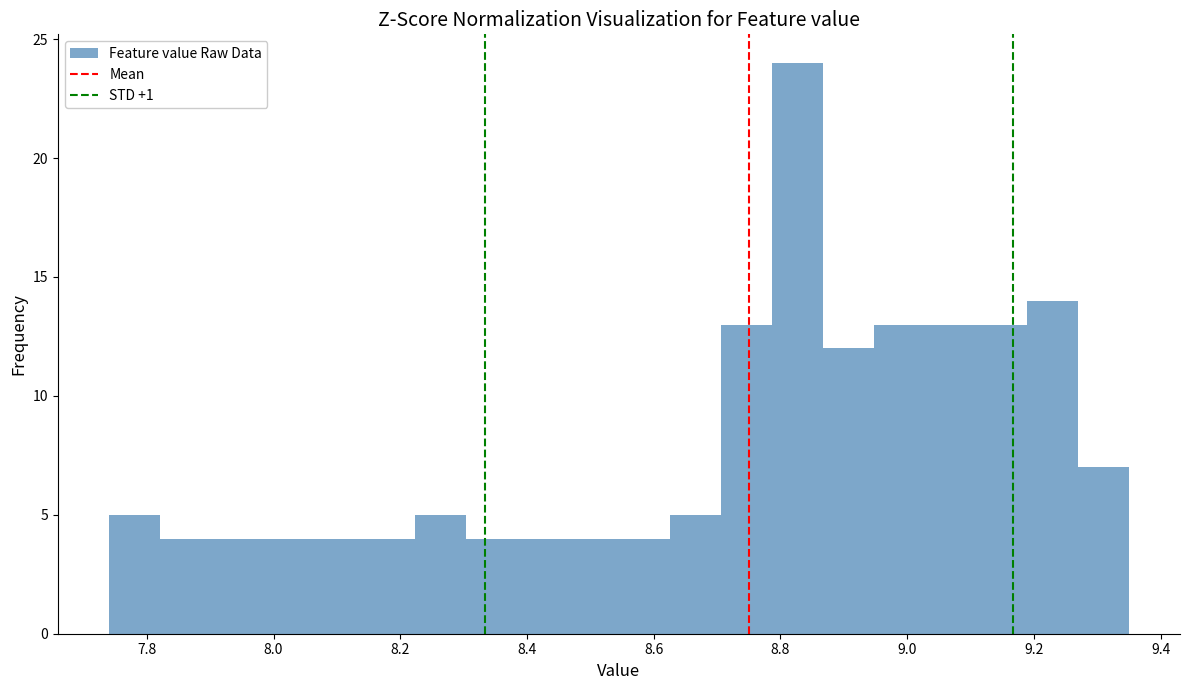

Reading left to right, list every bar in this chart as the range it spans on the x-axis followed by its height. Neither the bar edges nor the heights are printed on the chart, so give them approximately, as read against the axes.

7.74 to 7.82: 5
7.82 to 7.90: 4
7.90 to 7.98: 4
7.98 to 8.06: 4
8.06 to 8.14: 4
8.14 to 8.22: 4
8.22 to 8.30: 5
8.30 to 8.38: 4
8.38 to 8.46: 4
8.46 to 8.54: 4
8.54 to 8.62: 4
8.62 to 8.70: 5
8.70 to 8.78: 13
8.78 to 8.86: 24
8.86 to 8.94: 12
8.94 to 9.02: 13
9.02 to 9.10: 13
9.10 to 9.18: 13
9.18 to 9.26: 14
9.26 to 9.36: 7